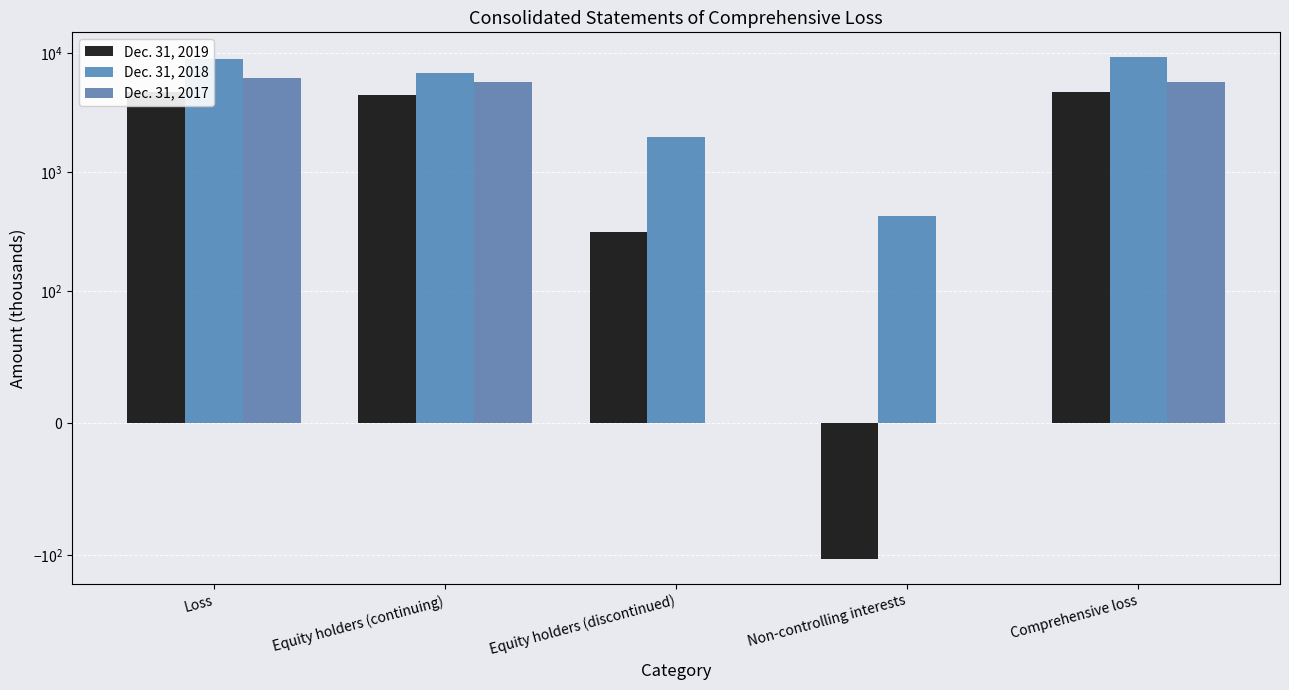

What is the value of the Dec. 31, 2017 bar at the 1st from the left?

6244